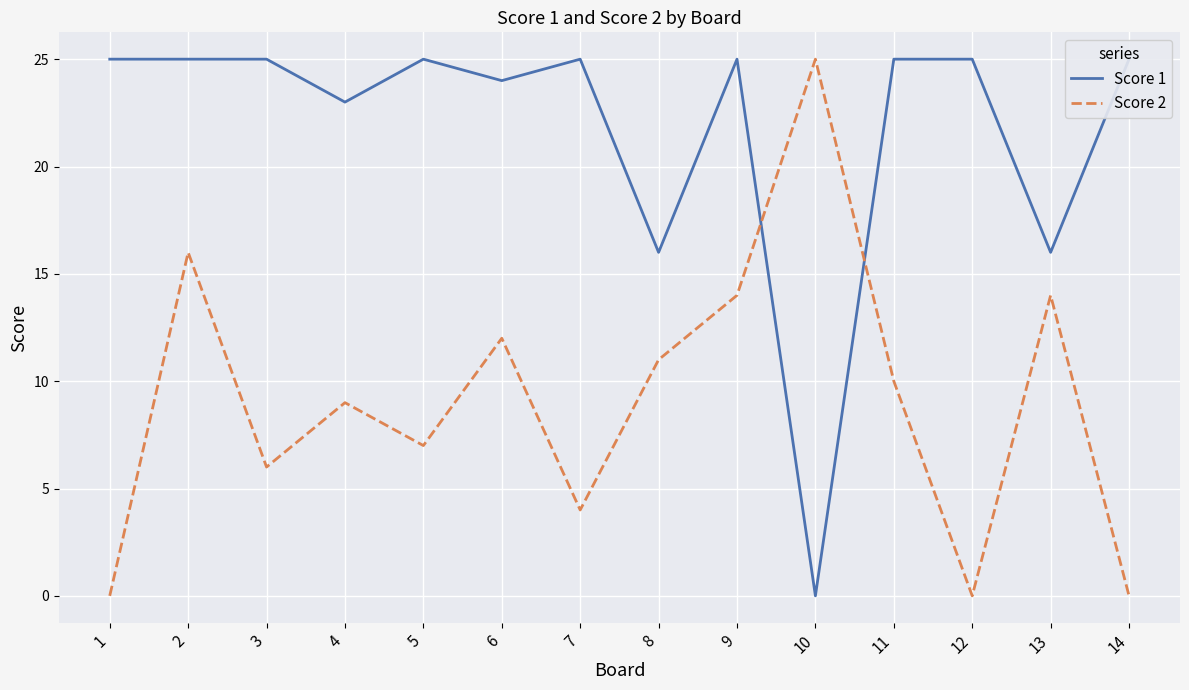

List the series in order of their peak value, lowest first.

Score 1, Score 2